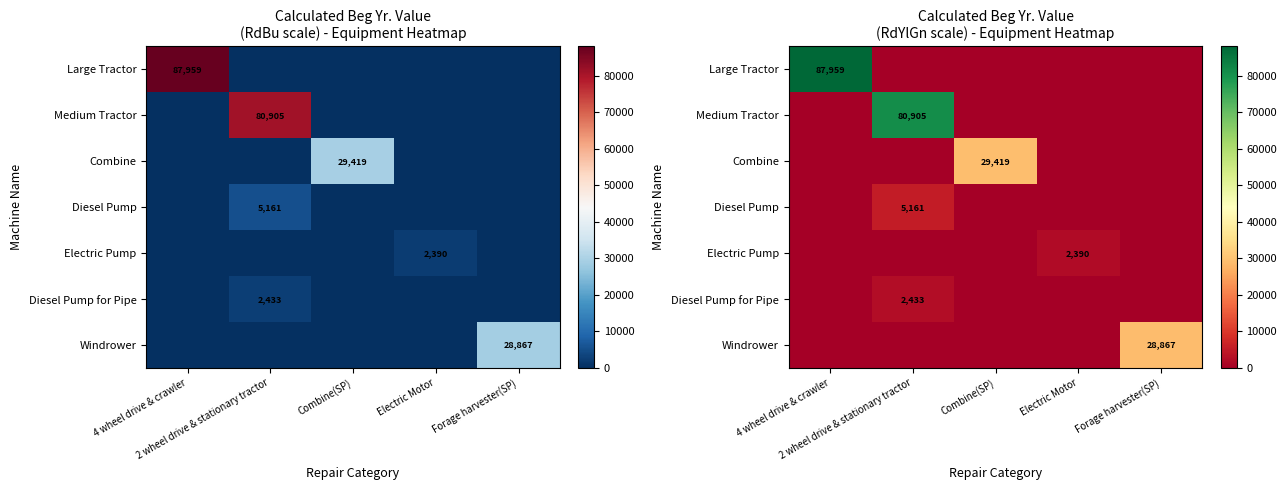

Where is Combine nearest to the value 14709?

4 wheel drive & crawler